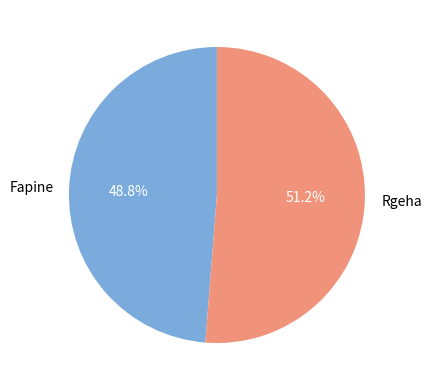

How many slices are in this pie chart?

2